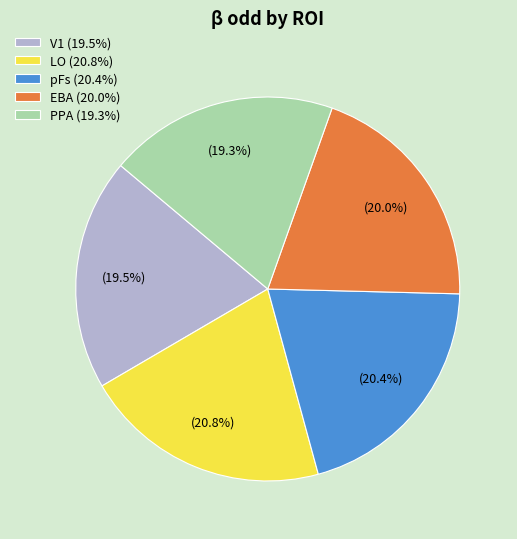

True or false: PPA accounts for 28% of the total.

False